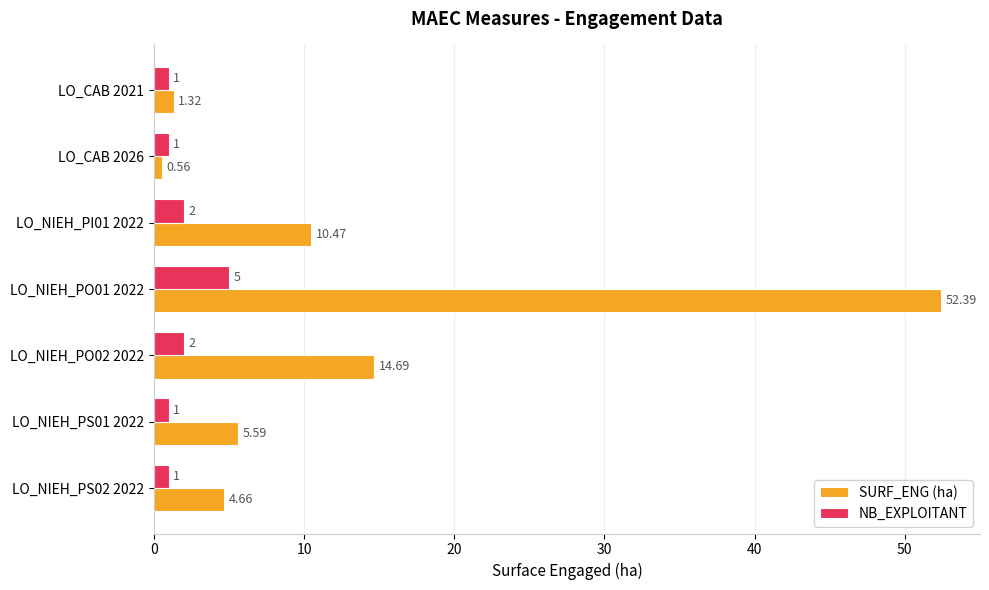

At which category is the sum across all series the highest?

LO_NIEH_PO01 2022